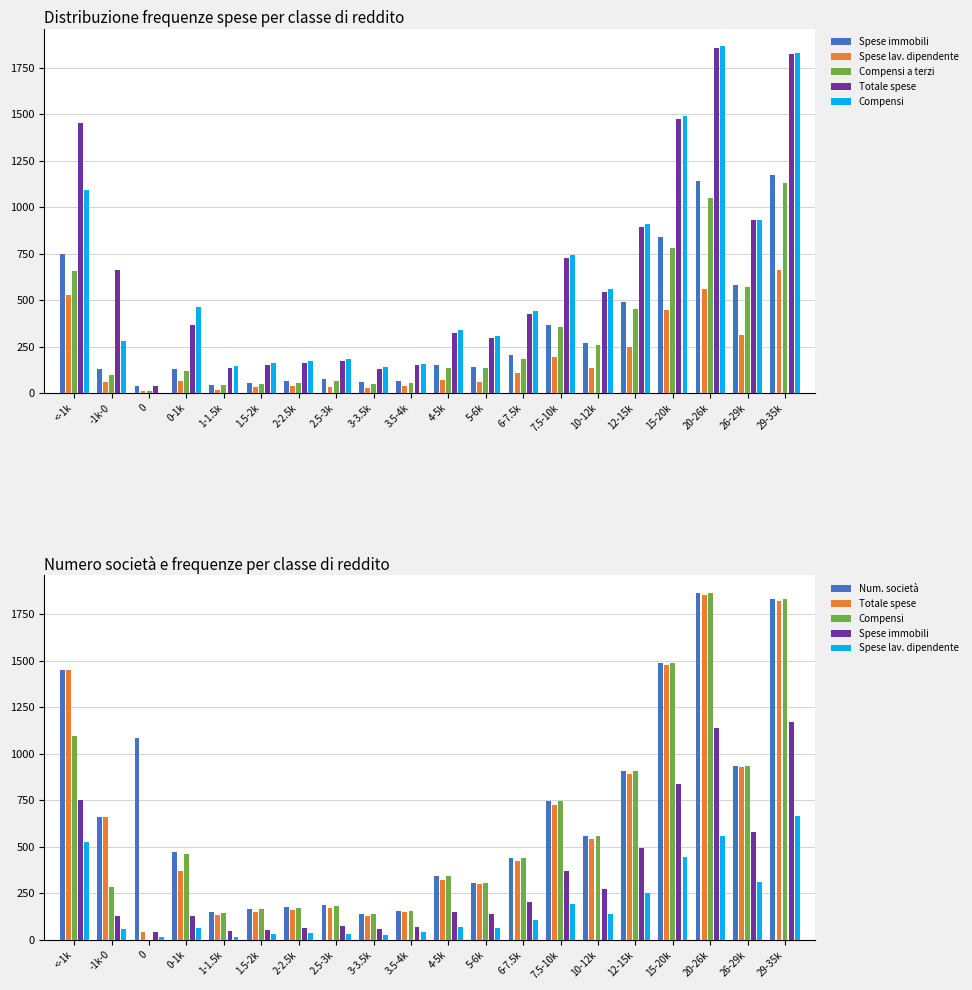

Which category has the lowest value in the Num. società series?

3-3.5k